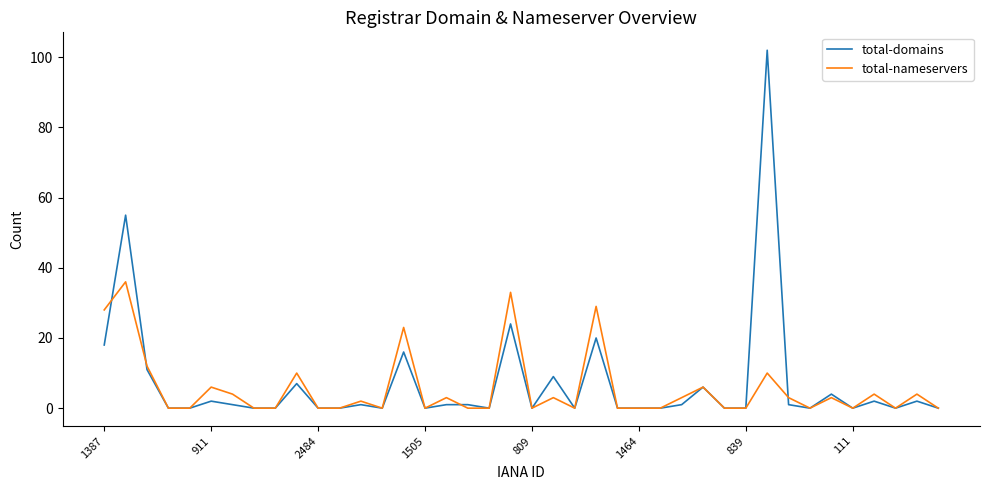

What is the maximum value for total-nameservers?

36